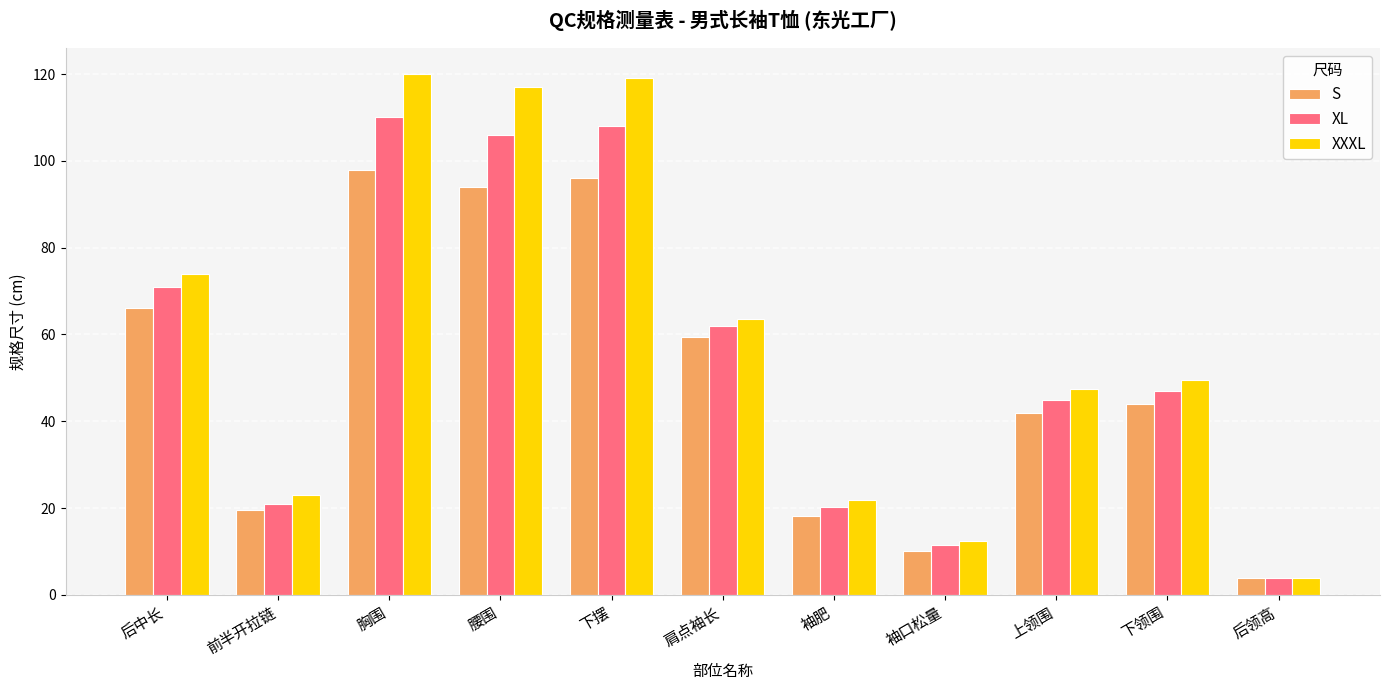

The value of XL at 前半开拉链 is 4.2. True or false?

False